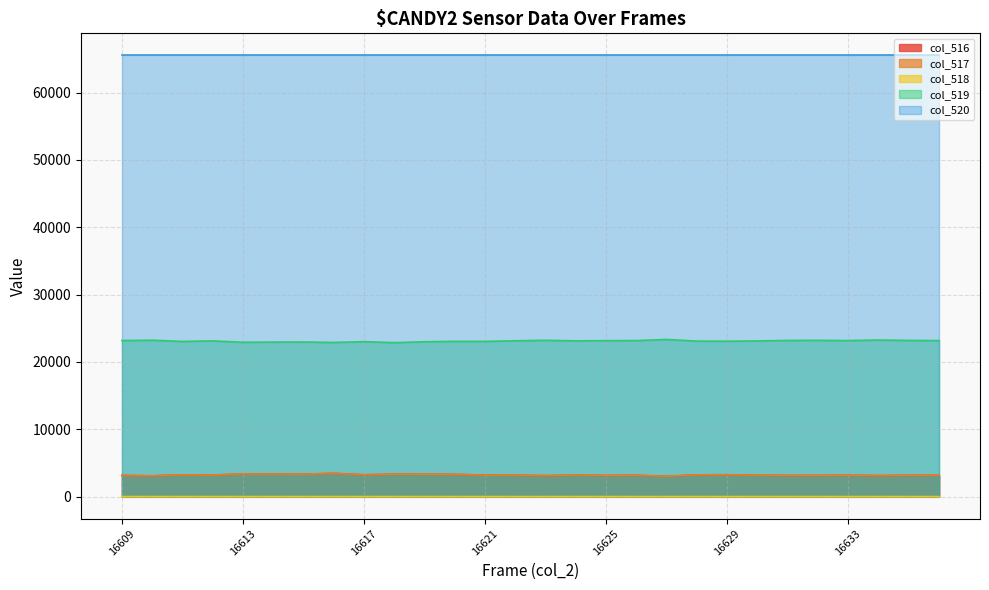

Where is the first local minimum for col_516?

16610